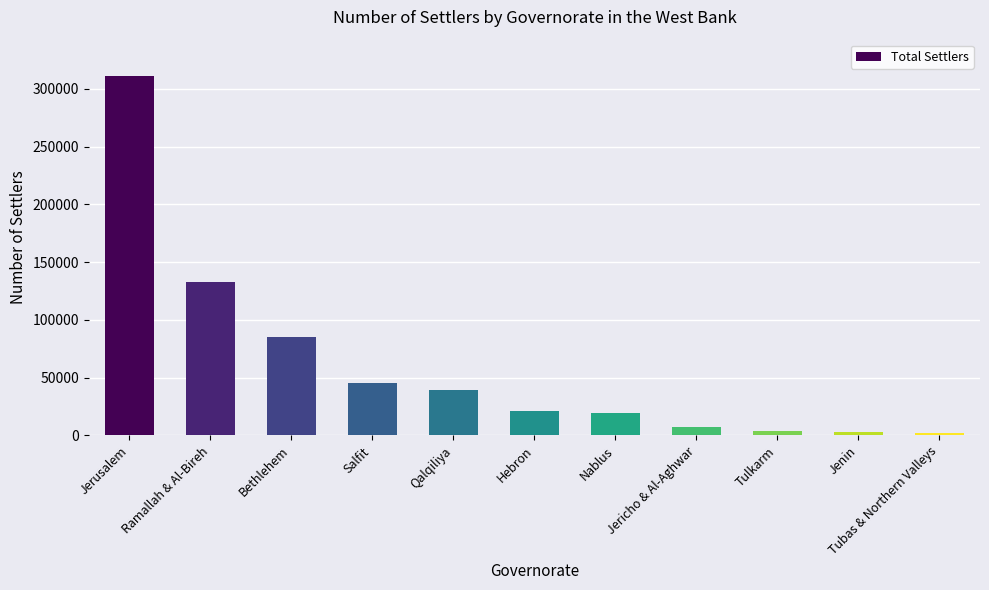

What is the sum of all values?

671007